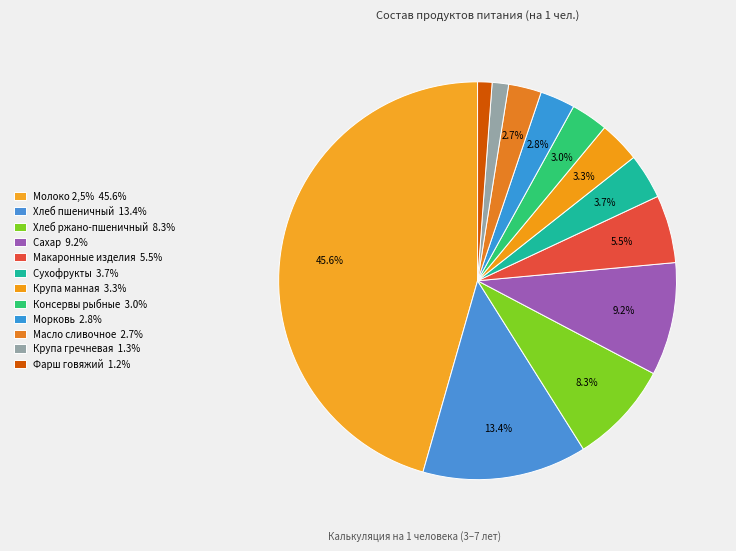

How many segments does this pie chart have?

12